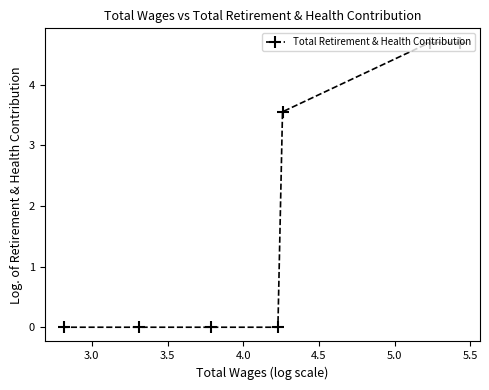

What is the greatest value displayed?

4.7